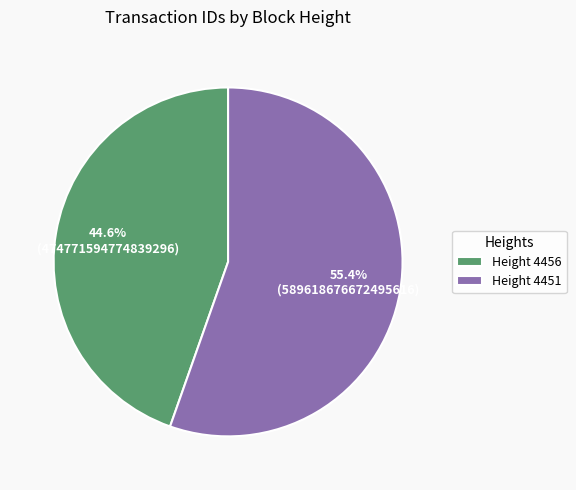

Between Height 4451 and Height 4456, which is larger?

Height 4451